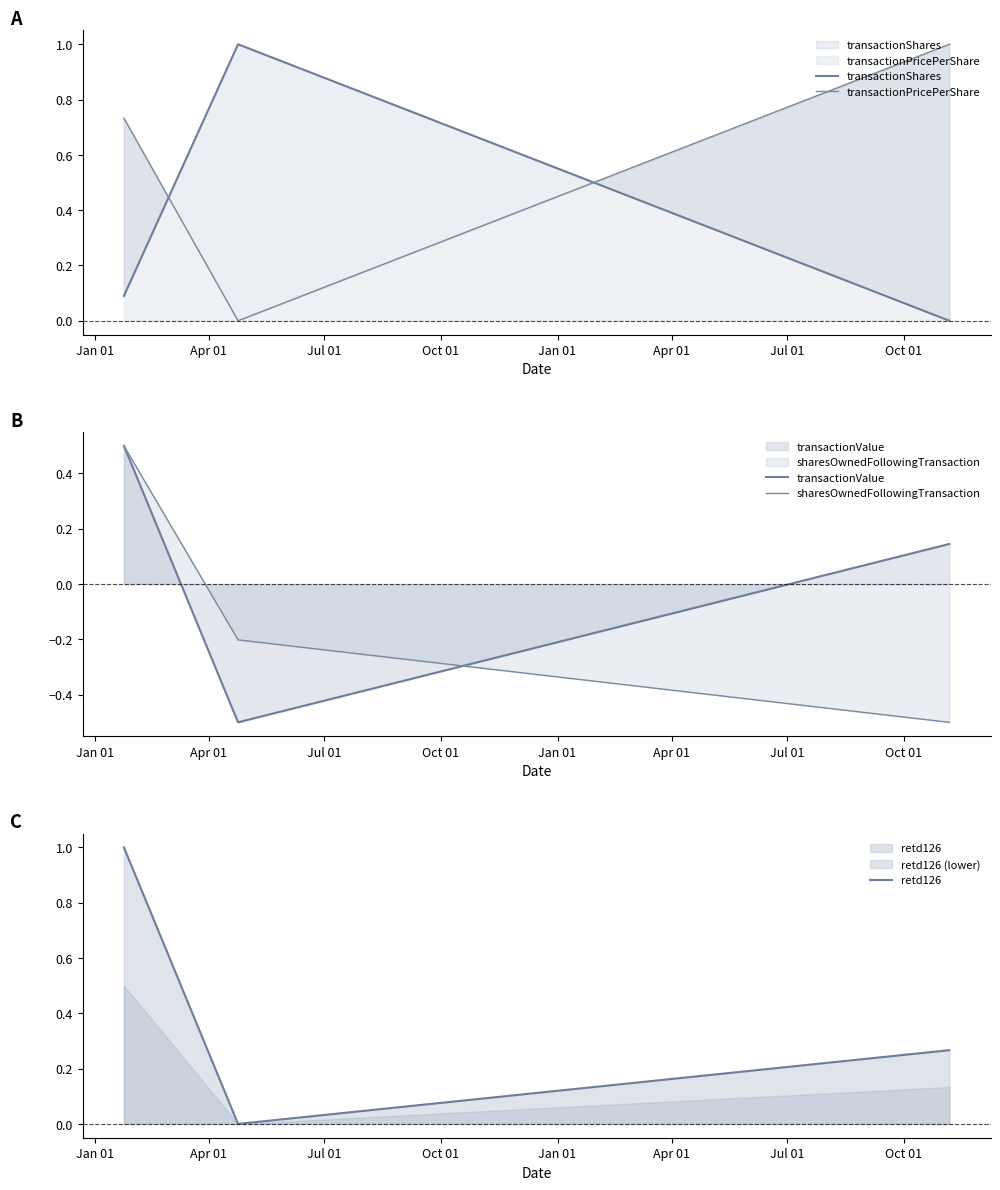

How many lines are shown in the chart?

5